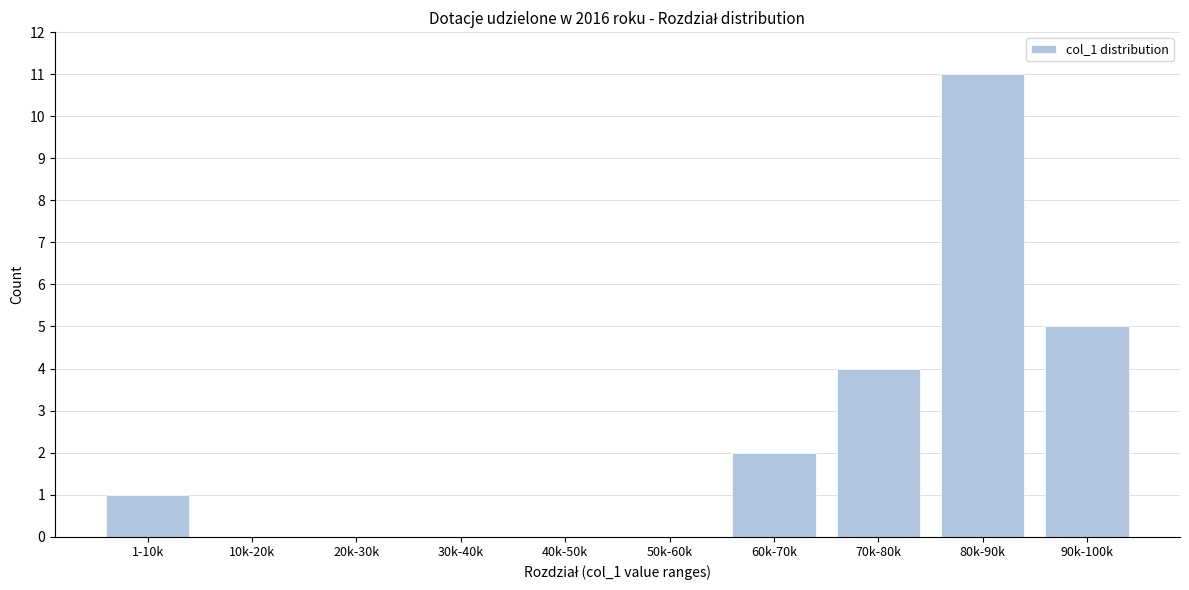

Reading right to left, transcribe all the data shown in this chart.

90k-100k=5	80k-90k=11	70k-80k=4	60k-70k=2	50k-60k=0	40k-50k=0	30k-40k=0	20k-30k=0	10k-20k=0	1-10k=1